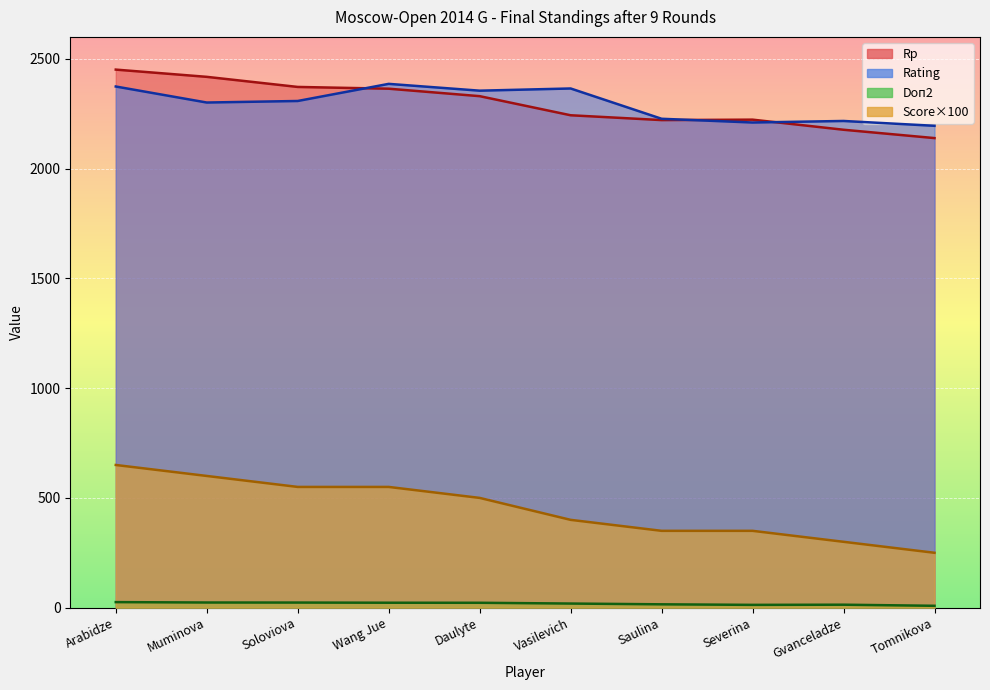

How many intersections are there between Rating and Rp?

3